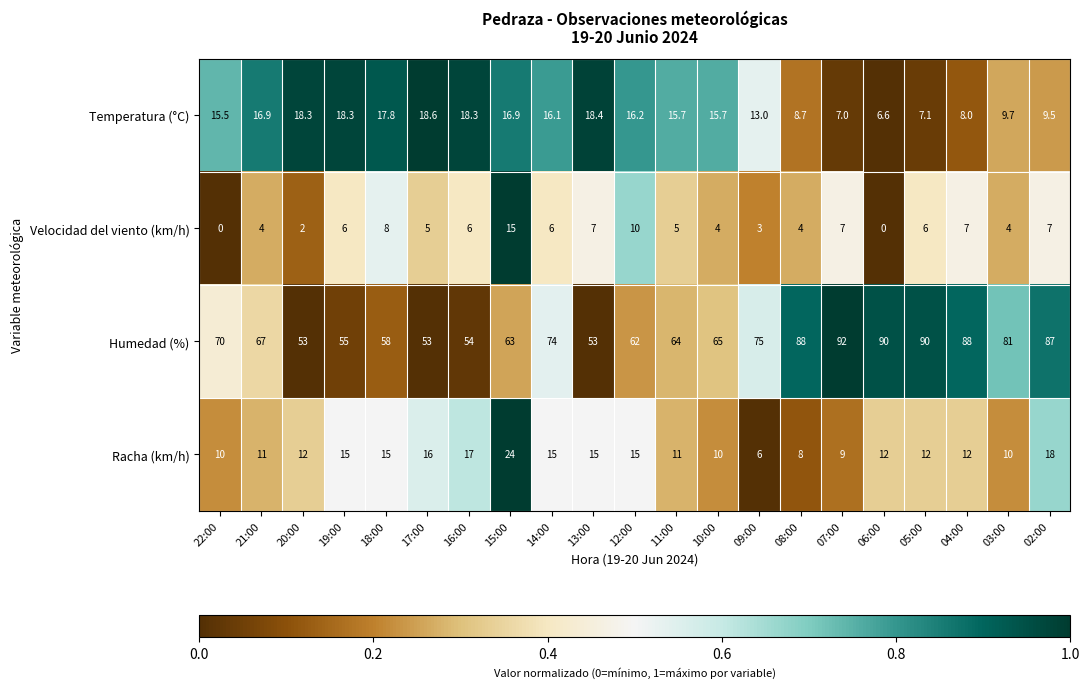

What is the average value of the Humedad (%) series?

70.6